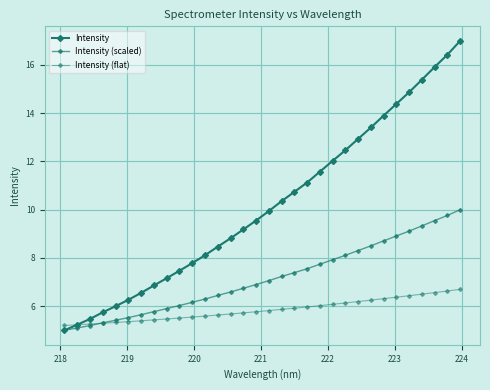

Reading right to left, list all the values displayed in this chart.

Intensity: 17.0	16.4	15.9	15.4	14.9	14.4	13.9	13.4	12.9	12.5	12.0	11.6	11.1	10.7	10.4	9.9	9.5	9.2	8.8	8.5	8.1	7.8	7.5	7.2	6.9	6.6	6.3	6.0	5.7	5.5	5.2	5.0
Intensity (scaled): 10.0	9.8	9.5	9.3	9.1	8.9	8.7	8.5	8.3	8.1	7.9	7.7	7.6	7.4	7.2	7.1	6.9	6.7	6.6	6.4	6.3	6.2	6.0	5.9	5.8	5.6	5.5	5.4	5.3	5.2	5.1	5.0
Intensity (flat): 6.7	6.6	6.6	6.5	6.4	6.4	6.3	6.3	6.2	6.1	6.1	6.0	6.0	5.9	5.9	5.8	5.8	5.7	5.7	5.6	5.6	5.5	5.5	5.5	5.4	5.4	5.4	5.3	5.3	5.3	5.2	5.2